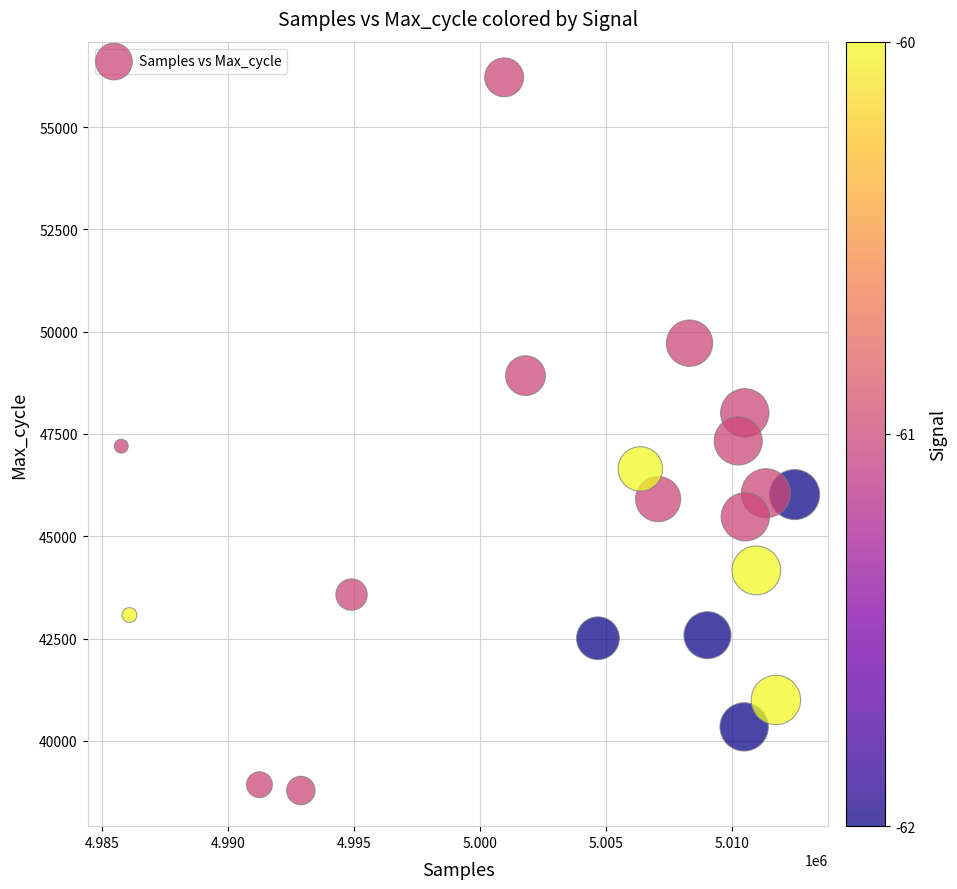

What is the range of Y values (max minus min)?

17431